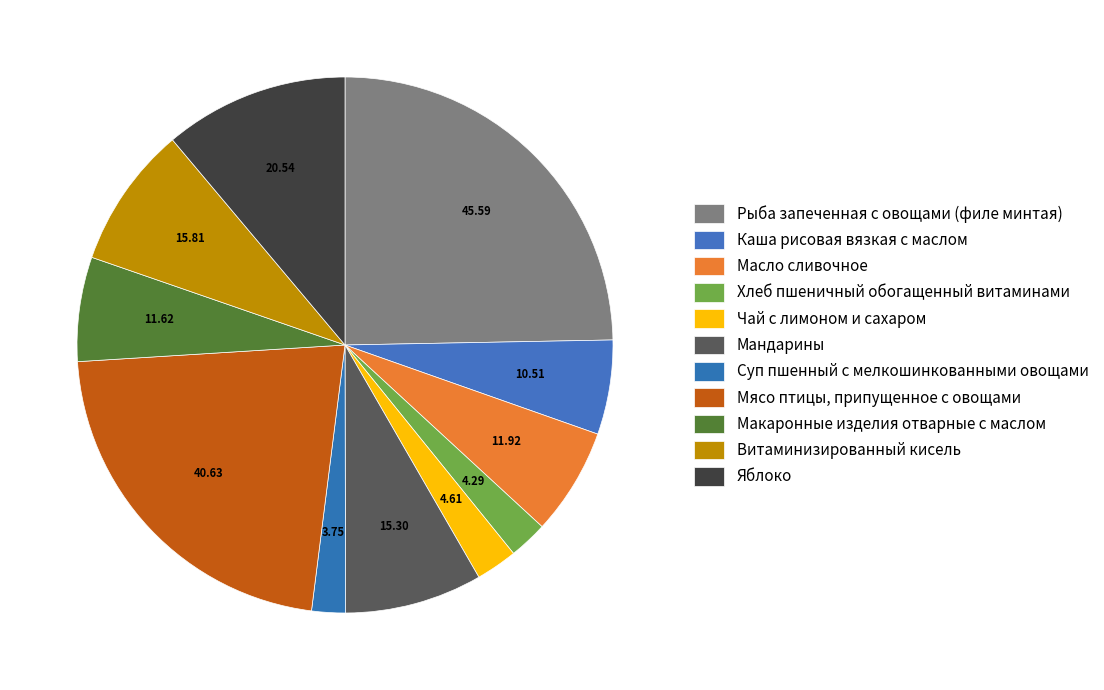

Is Макаронные изделия отварные с маслом the majority of the pie?

No